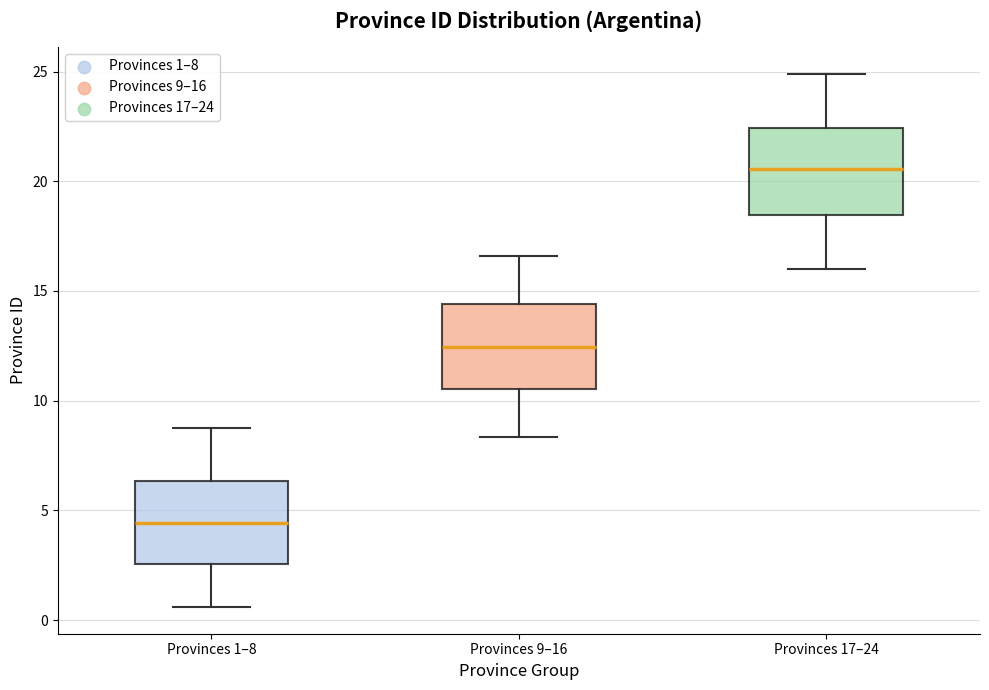

Reading left to right, transcribe this box plot: for each box, give where its median line is, the range the box spans, and where its two whiskers end, as read against the y-axis. The values are not printed on the chart, so give them approximately, as read against the axis.

Provinces 1–8: median 4.5, box 2.5 to 6.5, whiskers 0.5 to 9.0
Provinces 9–16: median 12.5, box 10.5 to 14.5, whiskers 8.5 to 16.5
Provinces 17–24: median 20.5, box 18.5 to 22.5, whiskers 16.0 to 25.0